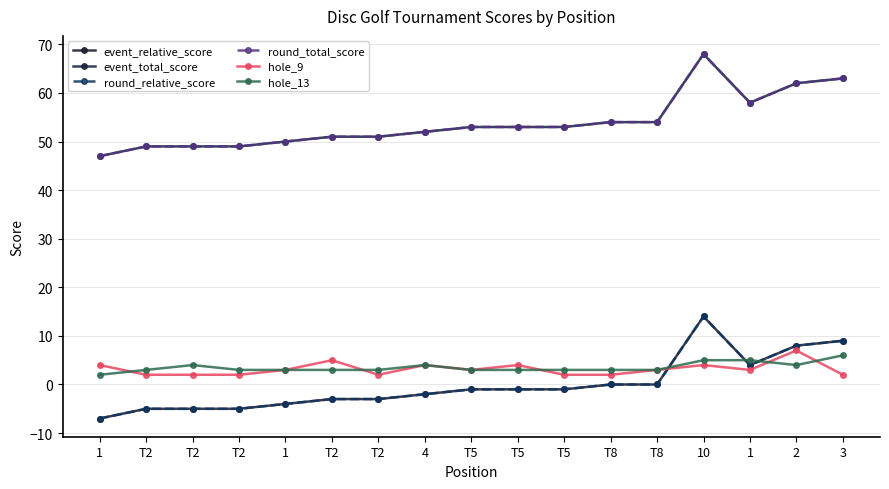

Which category has the lowest value across all series?

1